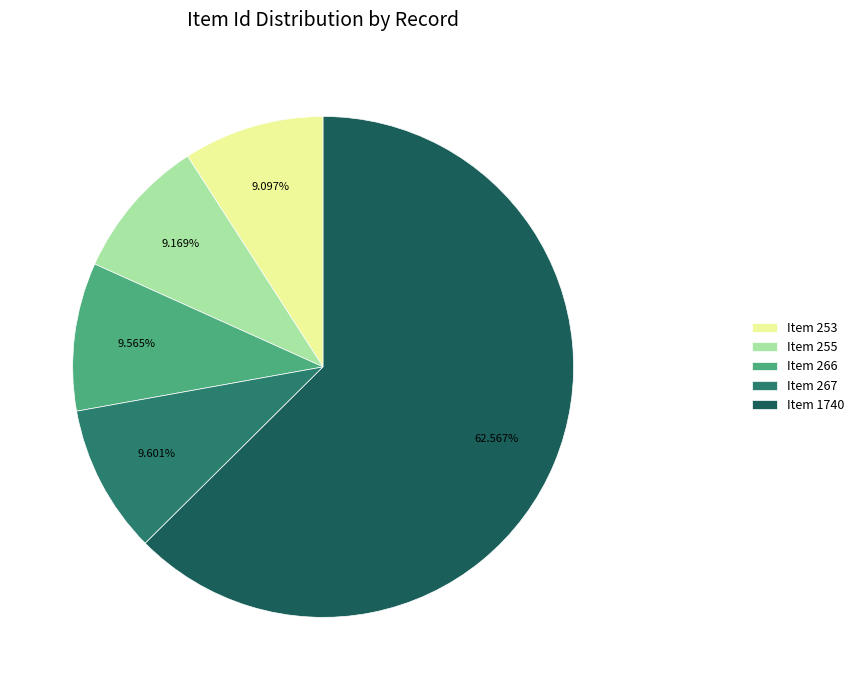

To the nearest percent, what is the combined percentage of Item 1740 and Item 253?

72%